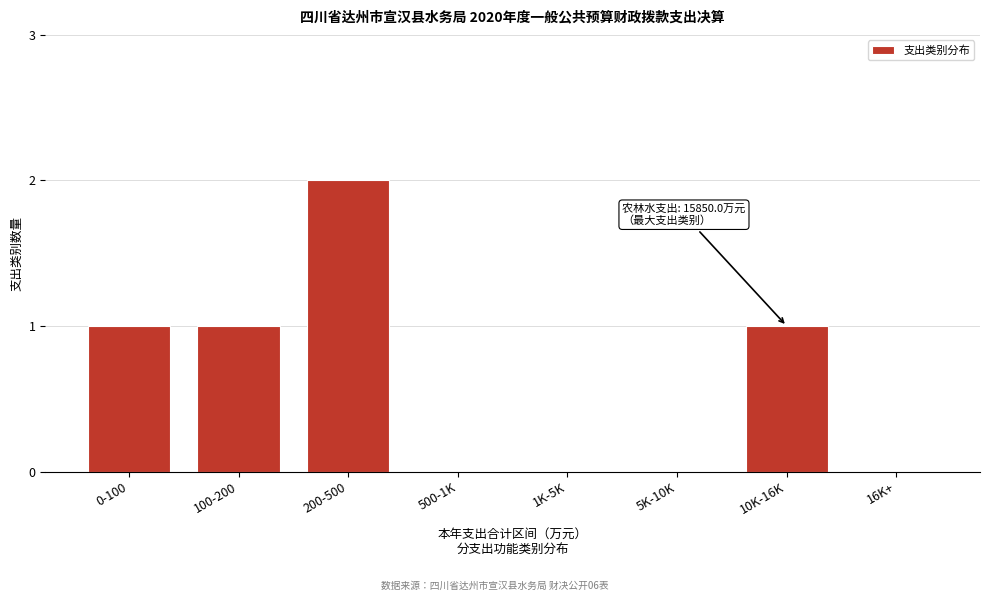

Reading left to right, extract all data points from this chart.

0-100=1	100-200=1	200-500=2	500-1K=0	1K-5K=0	5K-10K=0	10K-16K=1	16K+=0